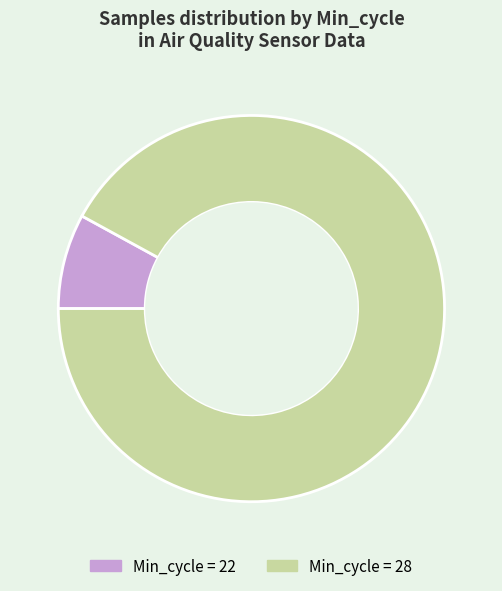

What is the largest slice in the pie chart?

Min_cycle = 28